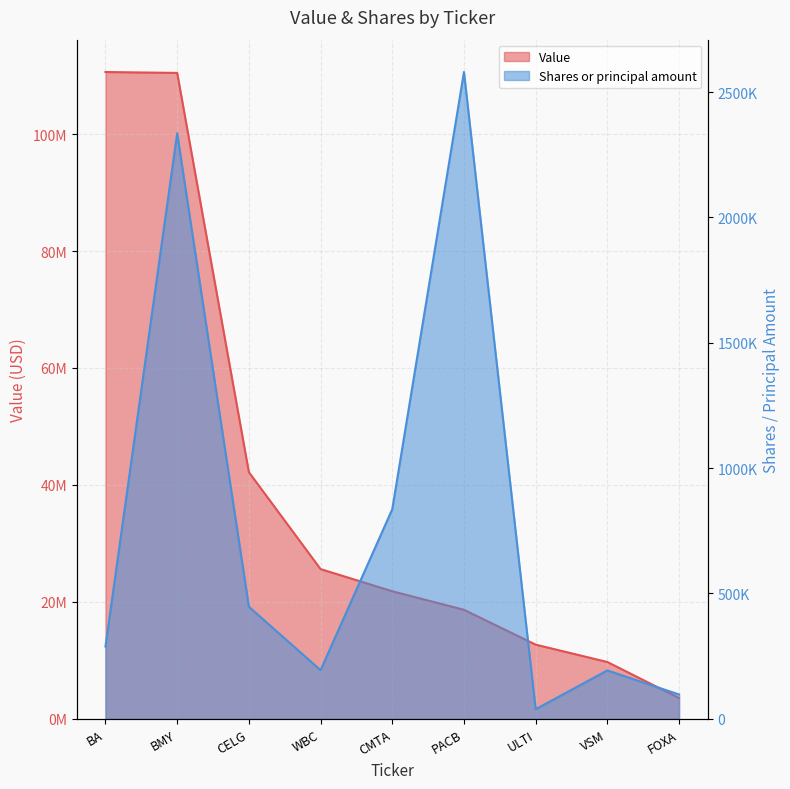

Is it true that Value equals 9718000 at VSM?

True